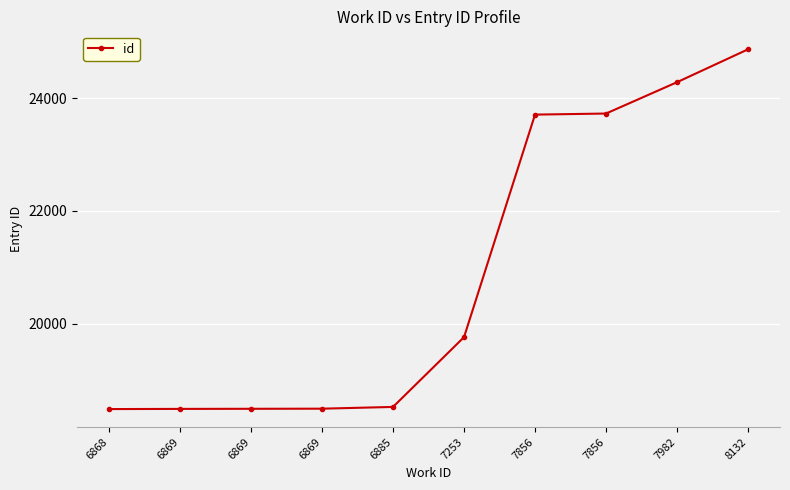

What is the change in value from 6885 to 7982?

+5770